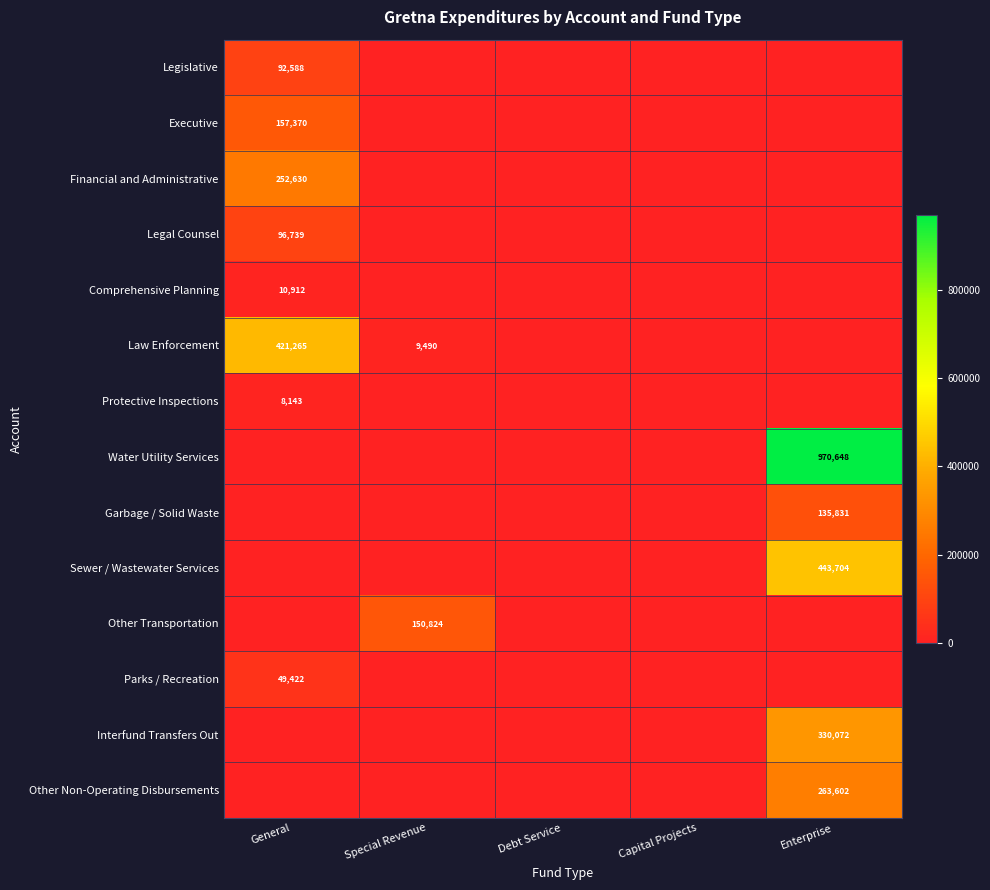

What is the difference between the highest and lowest values at General?

421265